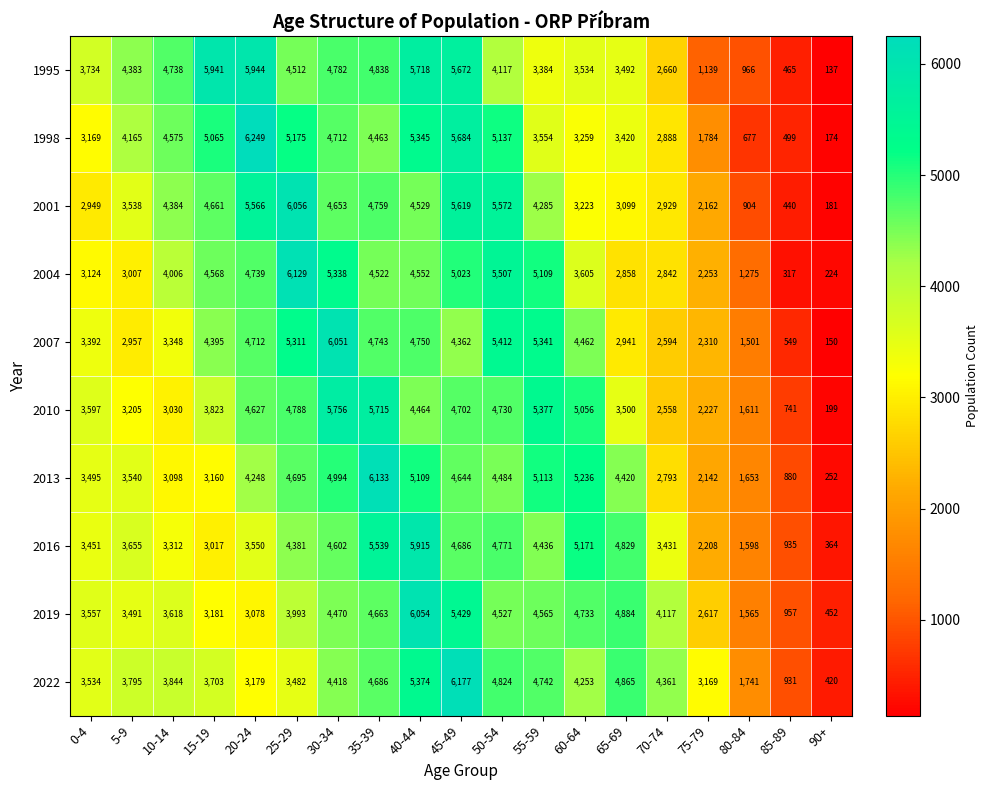

Which series changed the most between 30-34 and 45-49?

2022